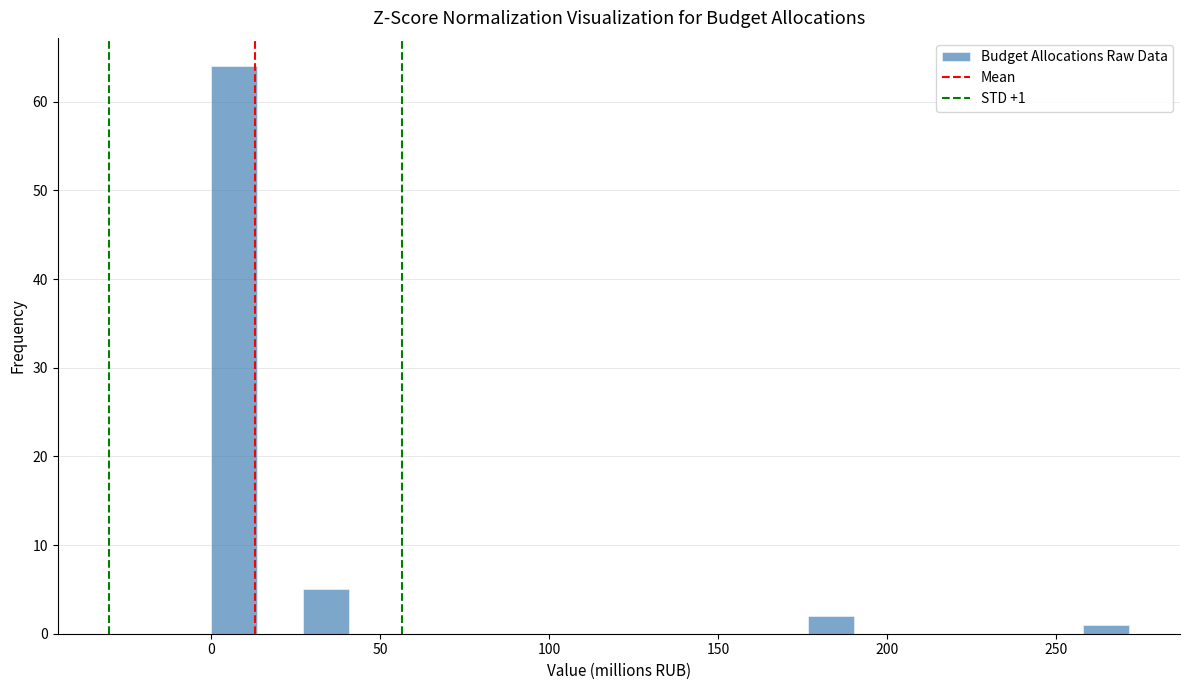

Read against the x-axis, roughly where is the centre of the tallest bar?

5